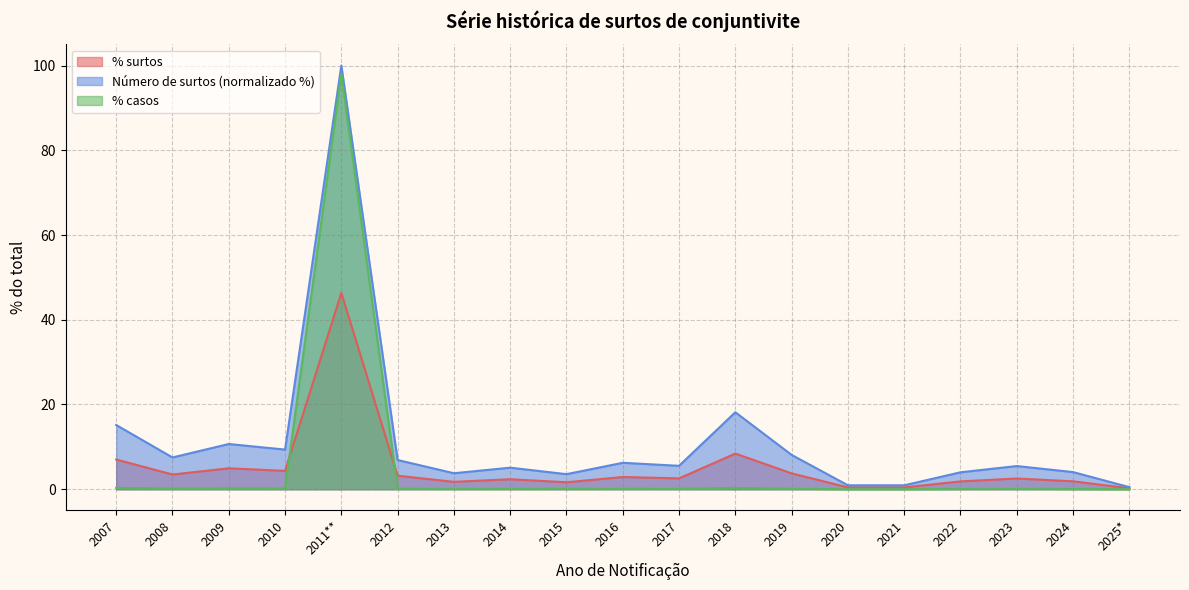

Does the chart have visible grid lines?

Yes